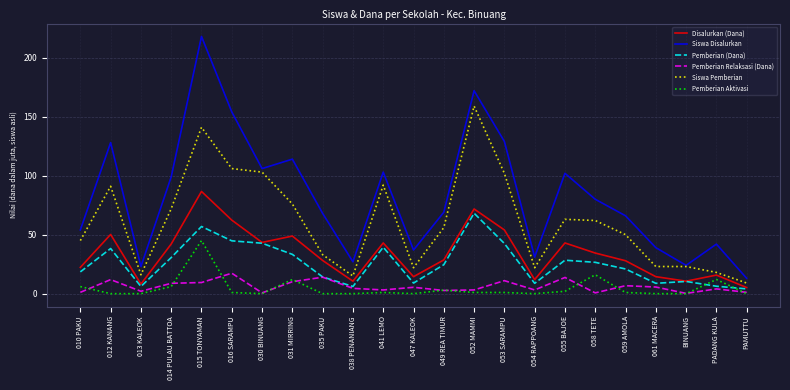

True or false: Pemberian Aktivasi has a value of 59.3 at 015 TONYAMAN.

False